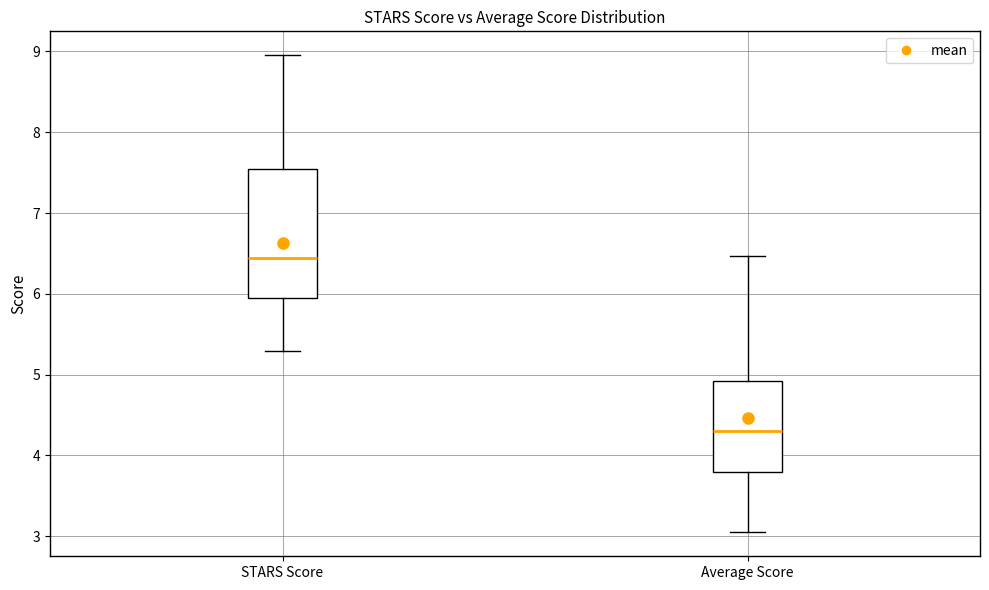

Where is the upper edge of the box for STARS Score on the y-axis? The values are not printed on the chart, so give them approximately, as read against the axis.

7.5